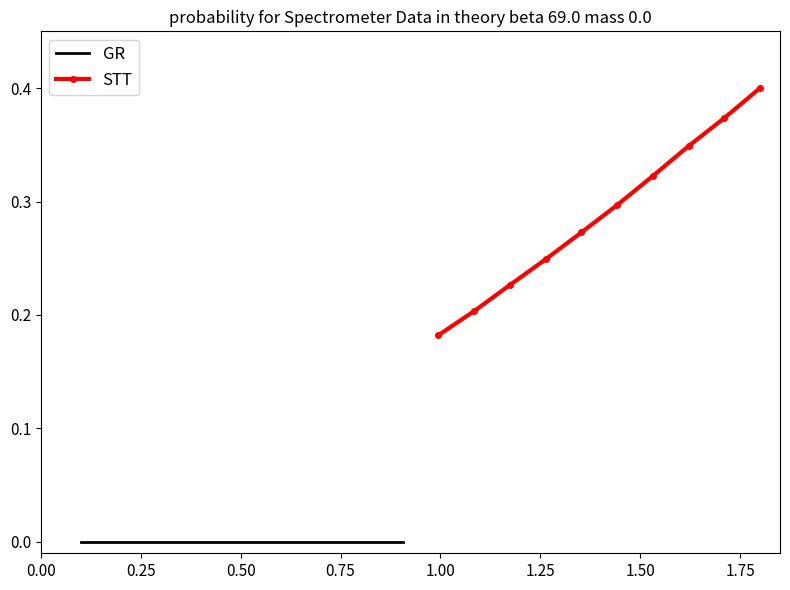

What are all the series names shown in the legend?

GR, STT